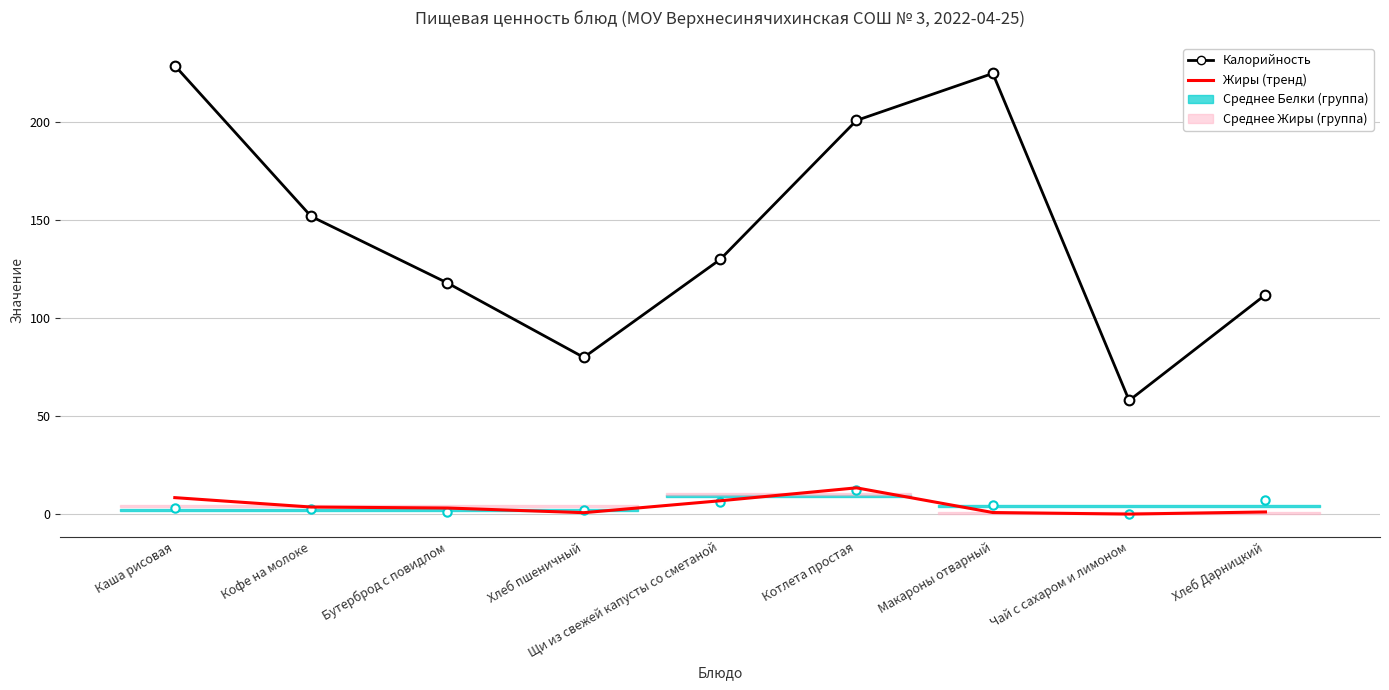

At which label does Жиры (тренд) first exceed 3?

Каша рисовая